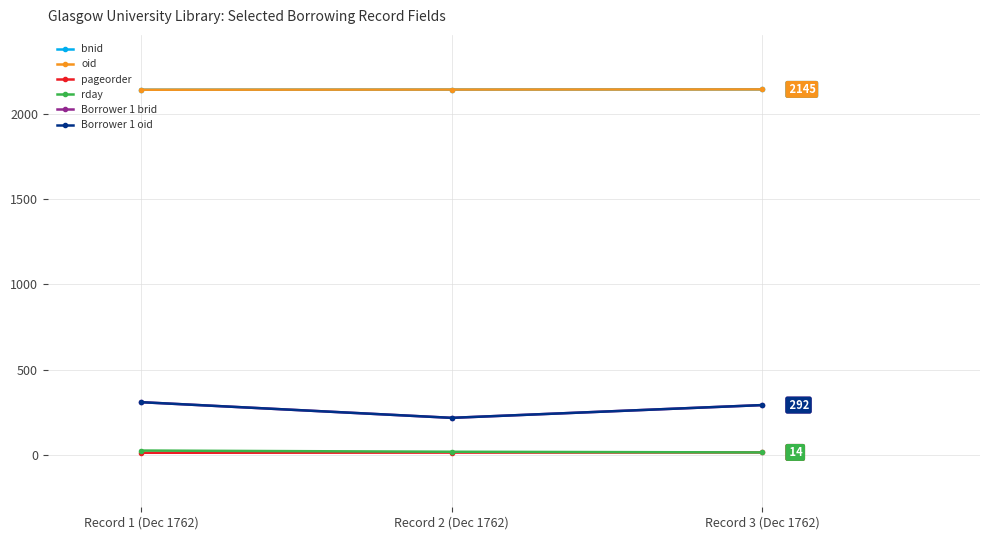

What is the smallest value displayed?

12